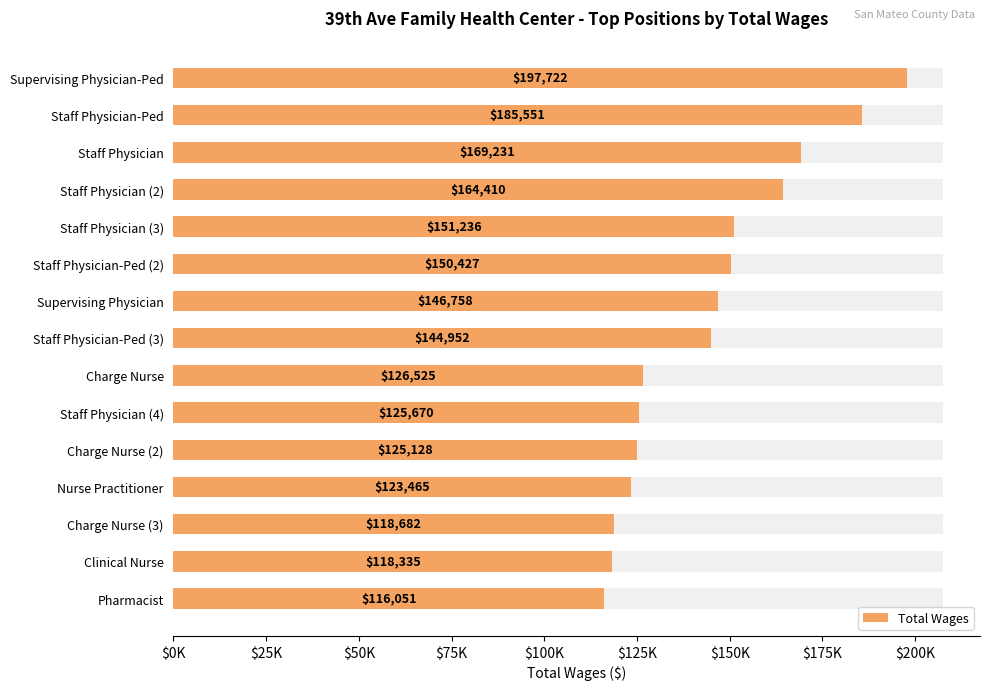

What is the minimum value shown in the chart?

116051